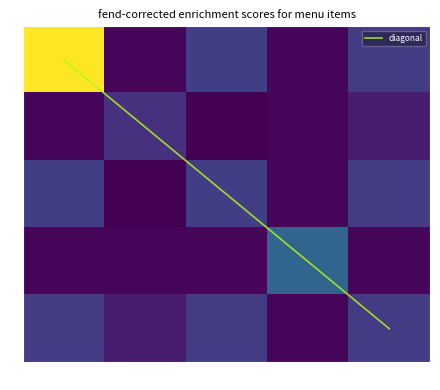

What is the total value across all series at 2?

126.2